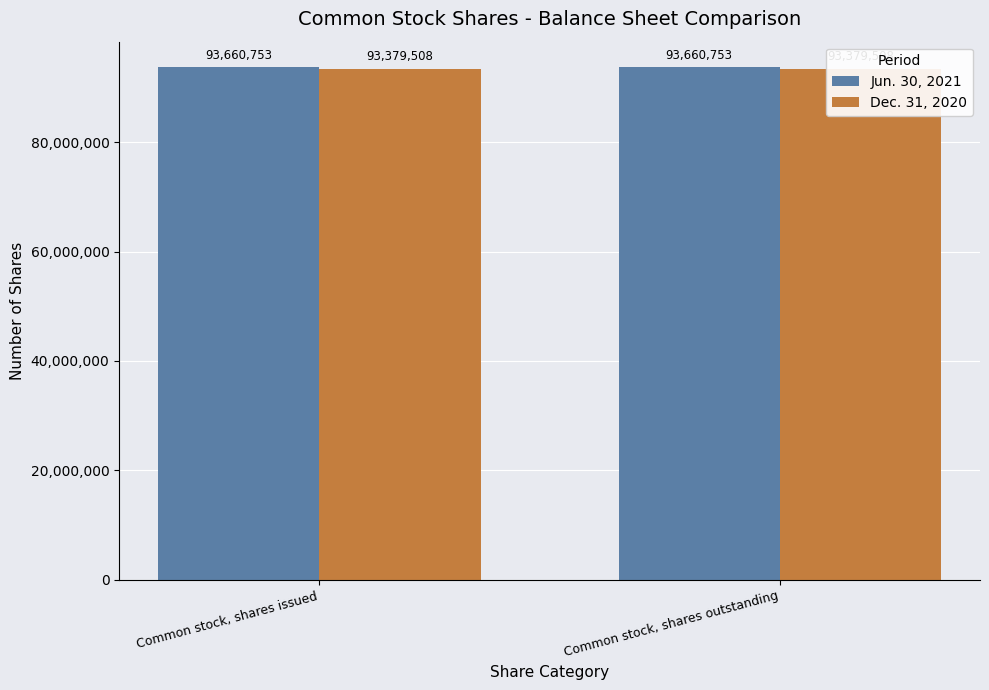

Rank the series at Common stock, shares outstanding from lowest to highest value.

Dec. 31, 2020, Jun. 30, 2021